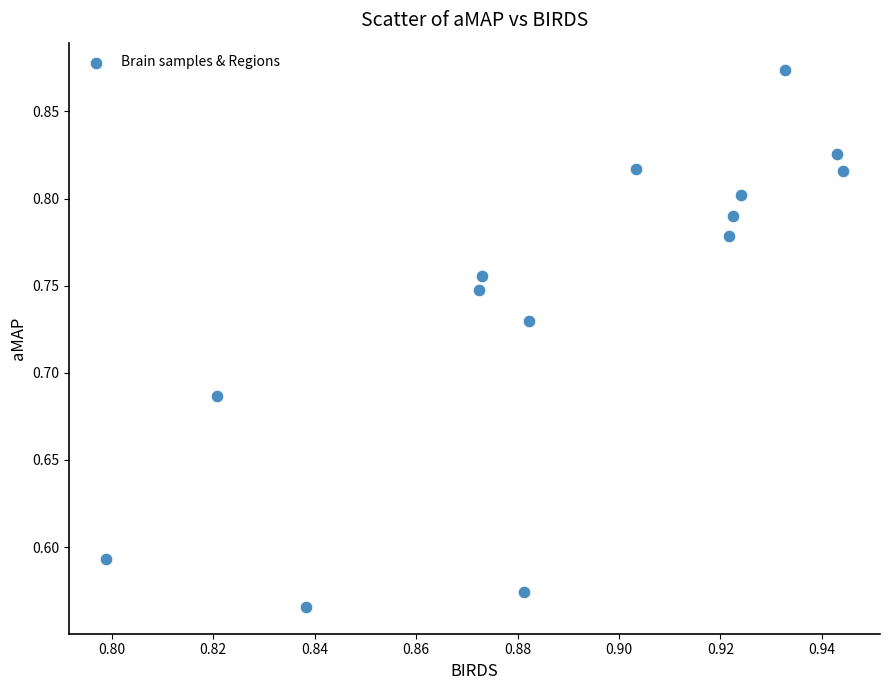

What is the range of Y values (max minus min)?

0.3